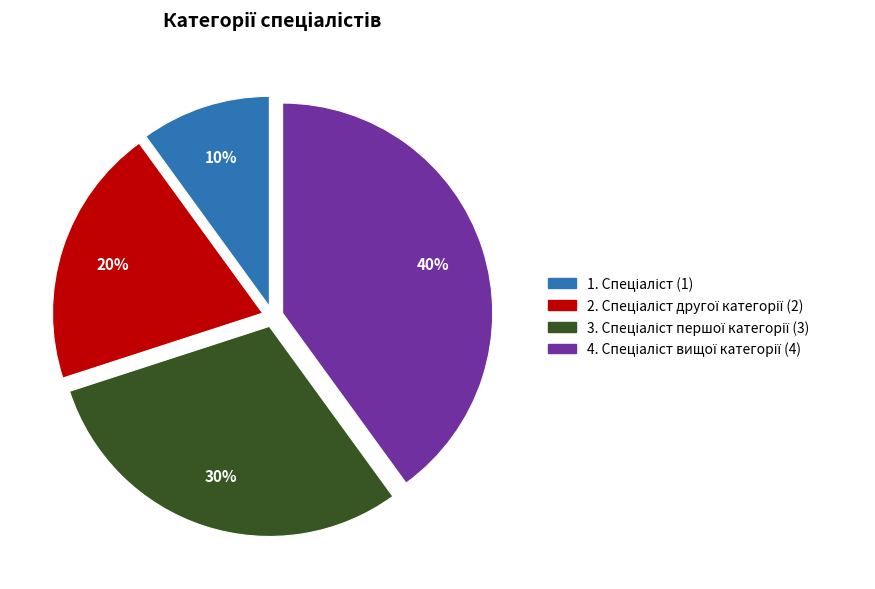

How many segments does this pie chart have?

4